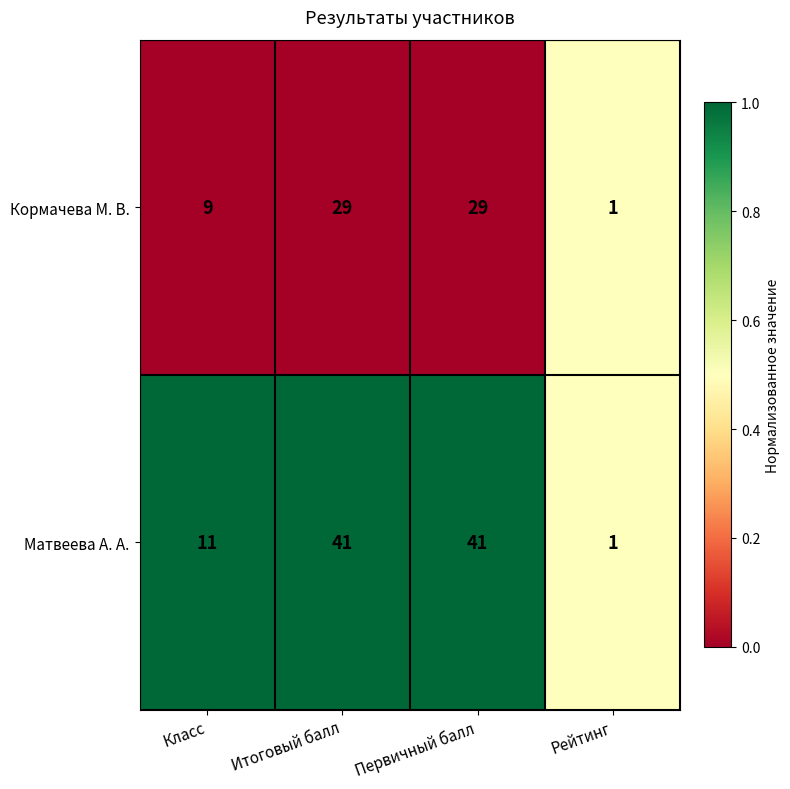

How many series are shown in this chart?

2